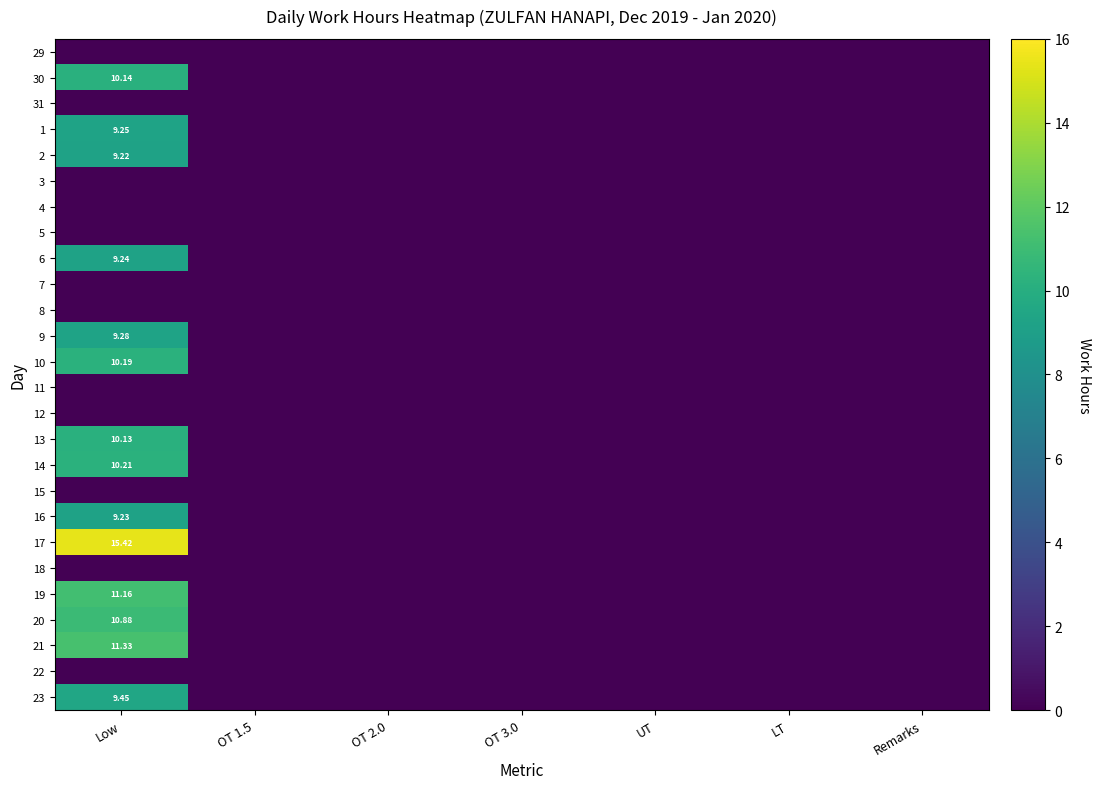

At which label does 14 reach its peak?

Low